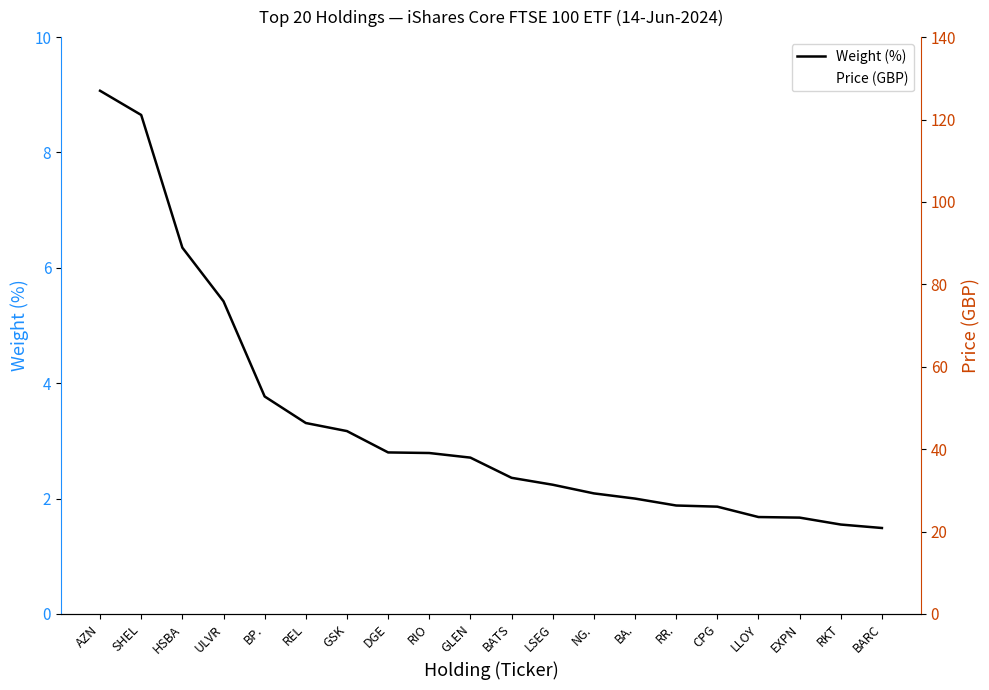

List the series in order of their overall mean, highest first.

Price (GBP), Weight (%)